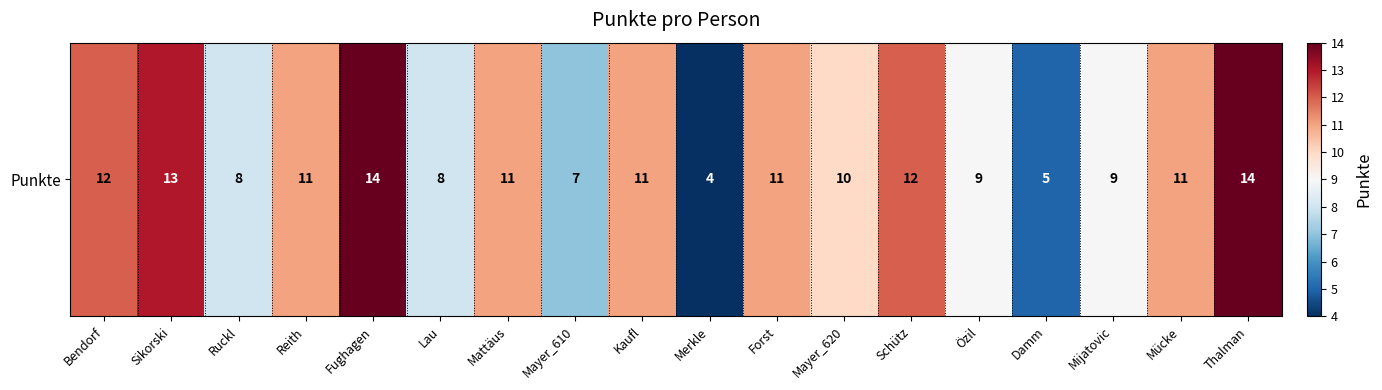

List the labels in order of value, smallest first.

Merkle, Damm, Mayer_610, Ruckl, Lau, Özil, Mijatovic, Mayer_620, Reith, Mattäus, Kaufl, Forst, Mücke, Bendorf, Schütz, Sikorski, Fughagen, Thalman